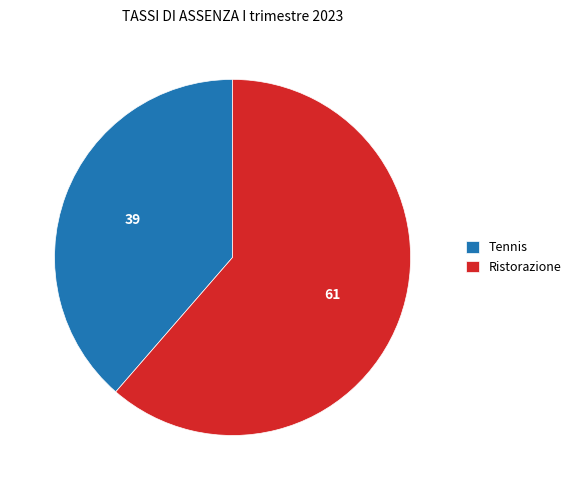

Does Ristorazione account for over 50% of the chart?

Yes